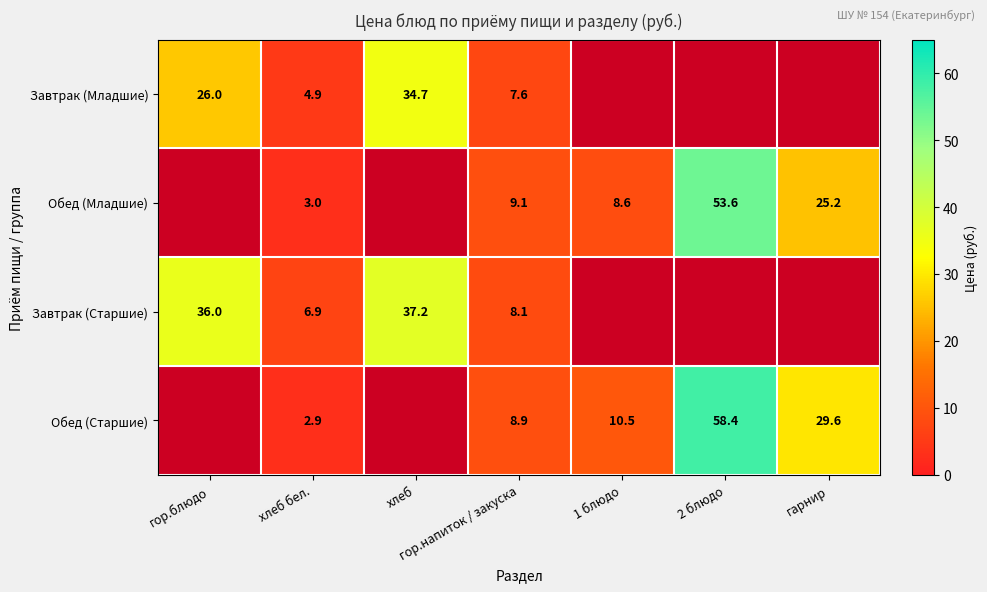

True or false: Обед (Старшие) has a value of 29.6 at гарнир.

True